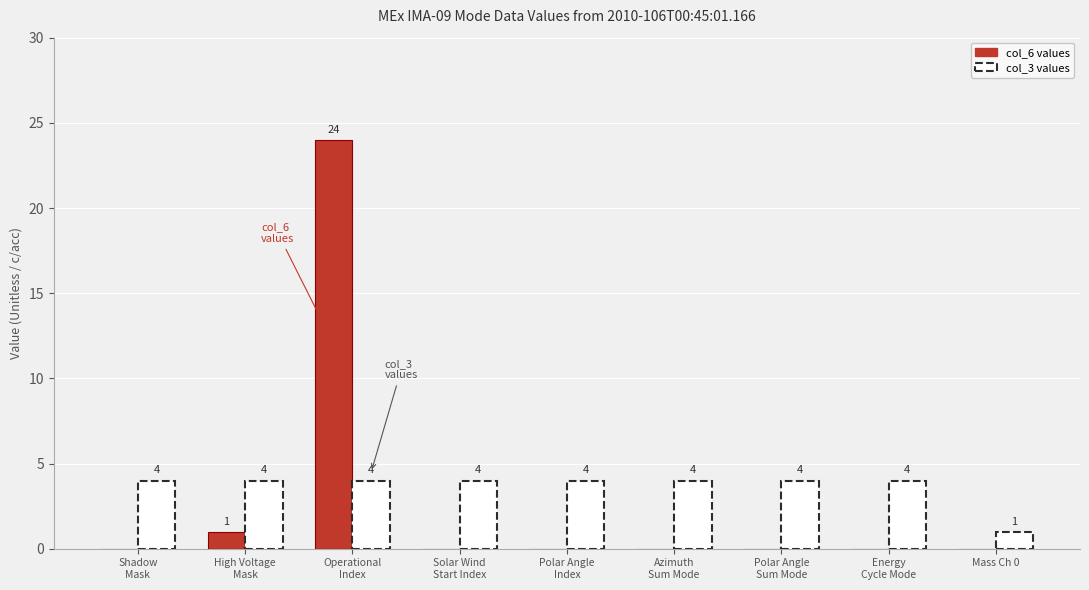

What is the sum of all col_6 values values?

25